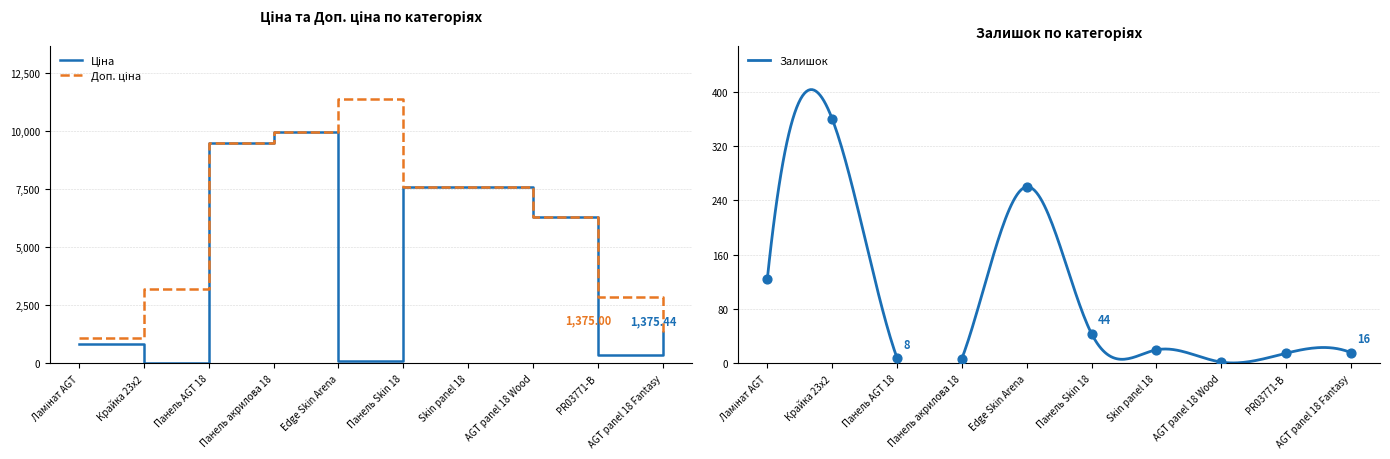

At which category is the sum across all series the highest?

Панель акрилова 18